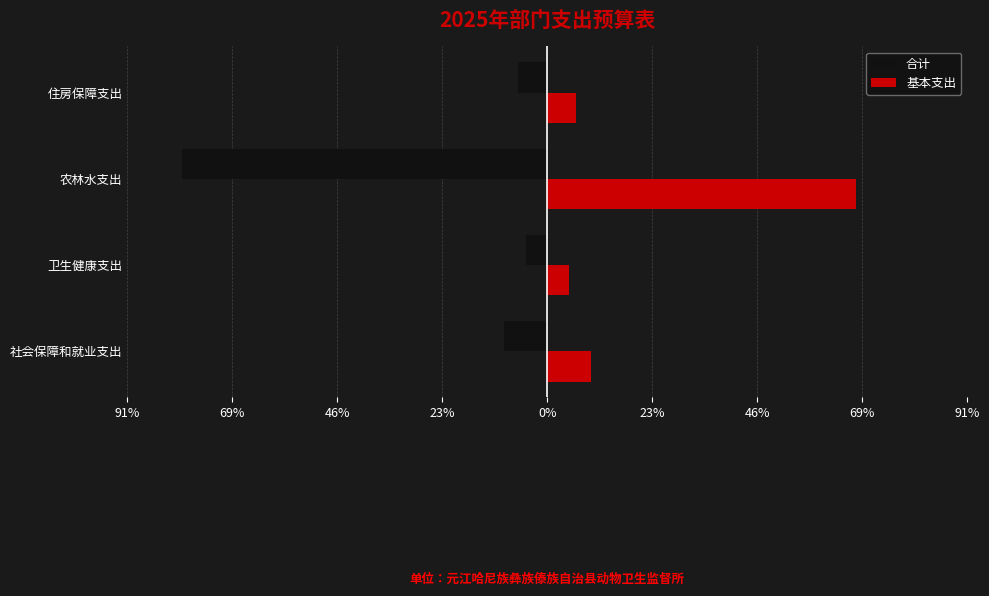

What are all the series names shown in the legend?

合计, 基本支出